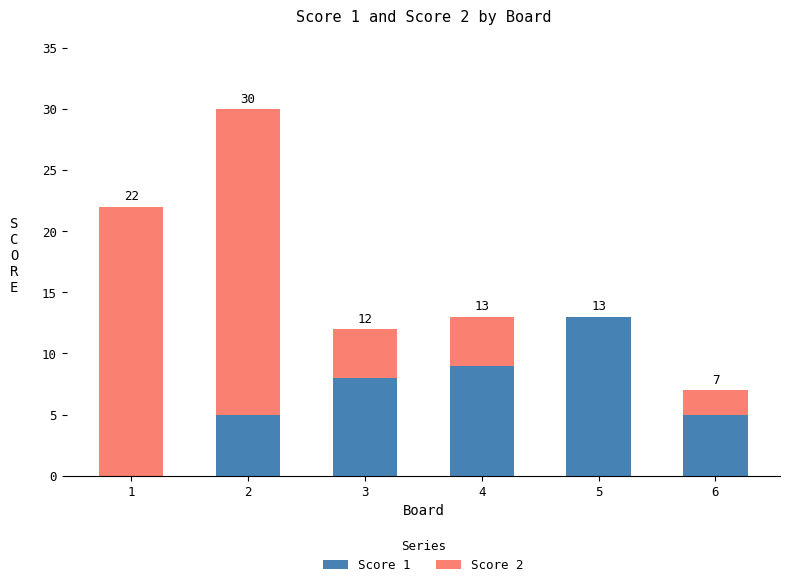

What is the total value across all series at 5?

13